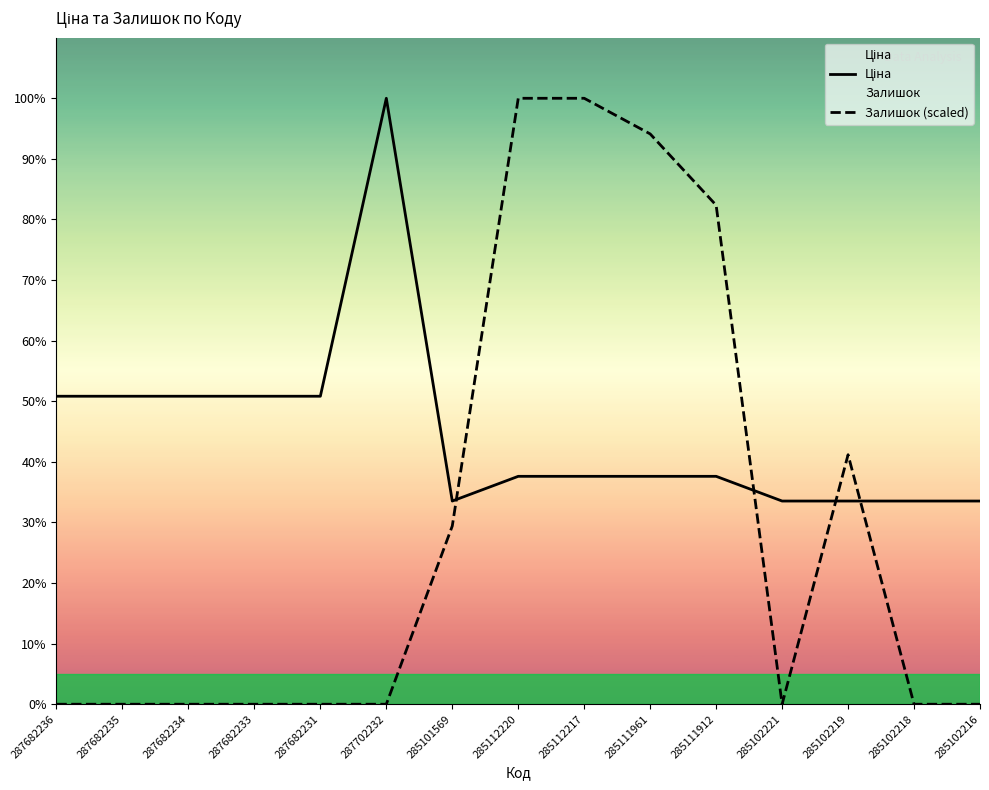

The Залишок (scaled) series shows 29548.9 at 285112220. True or false?

True